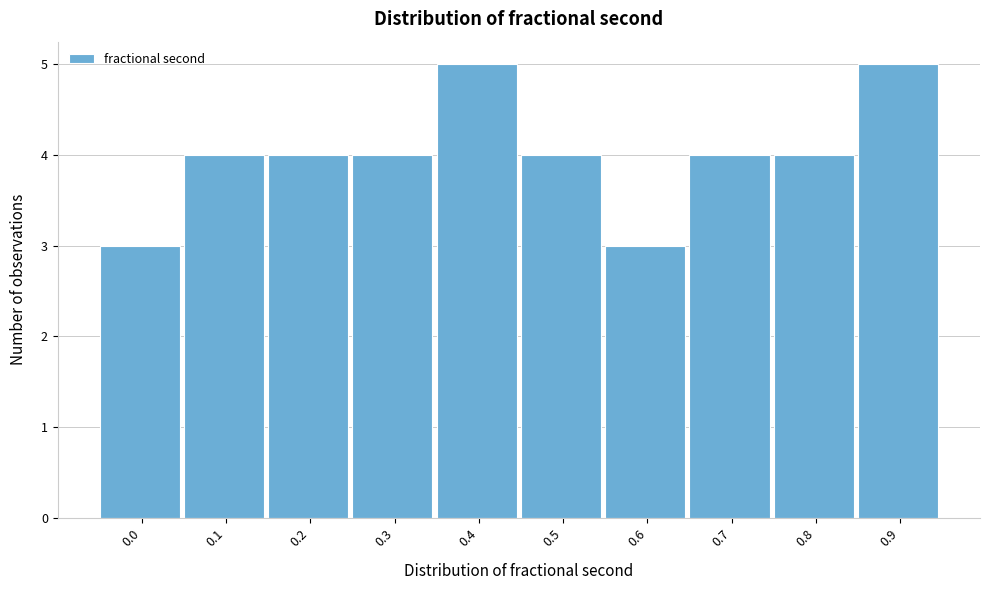

Reading right to left, extract all data points from this chart.

5	4	4	3	4	5	4	4	4	3